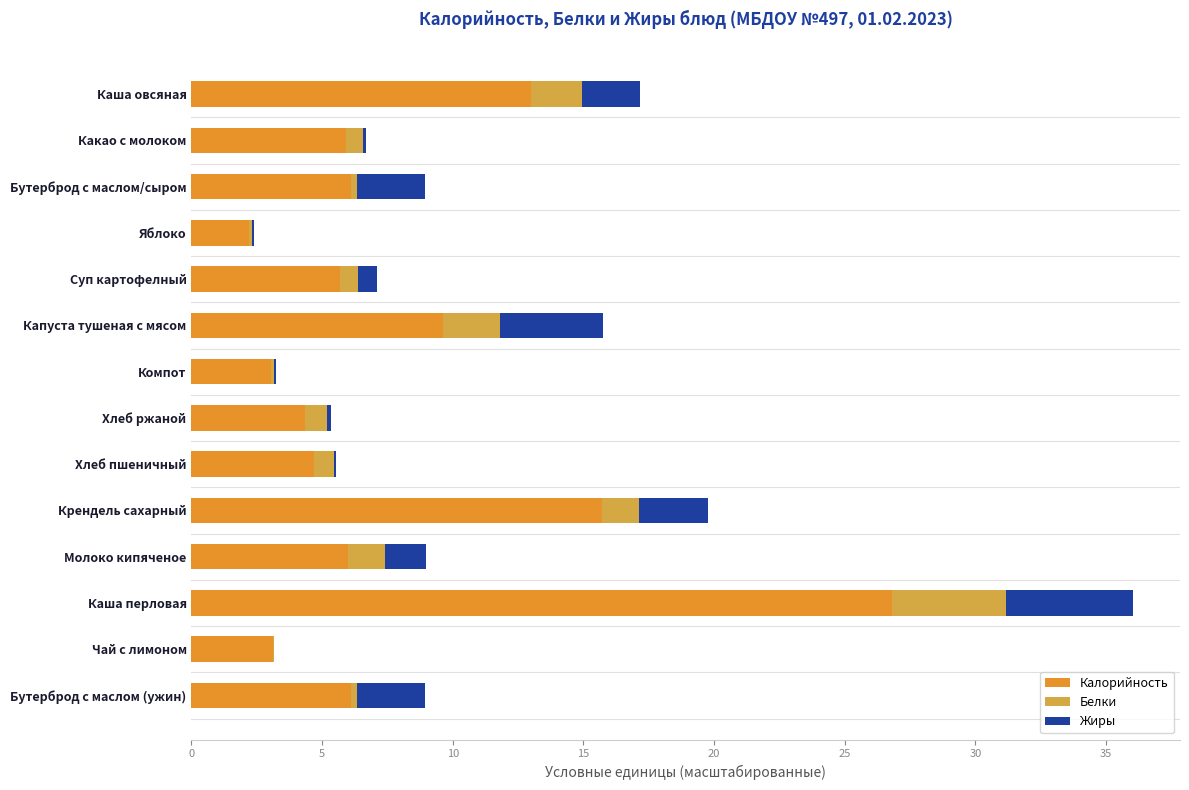

At which category is the sum across all series the highest?

Каша перловая